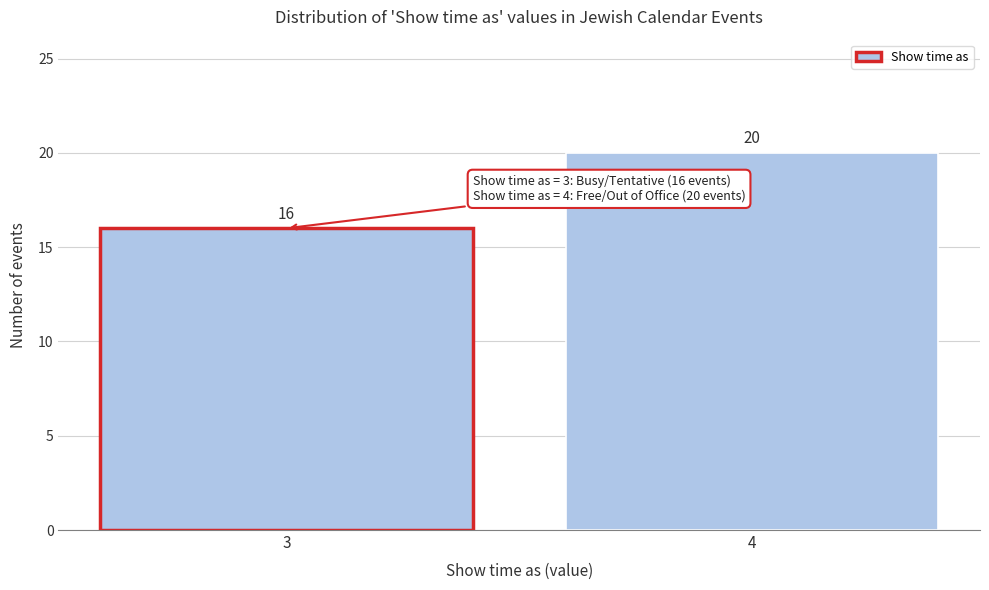

Reading left to right, extract all data points from this chart.

16	20